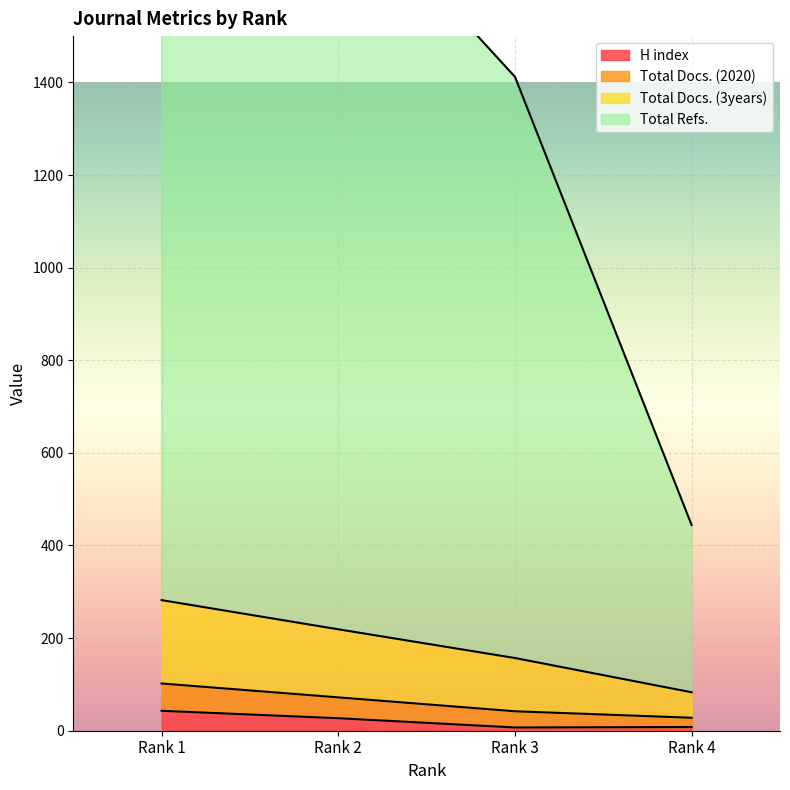

True or false: H index and Total Refs. intersect in this chart.

False